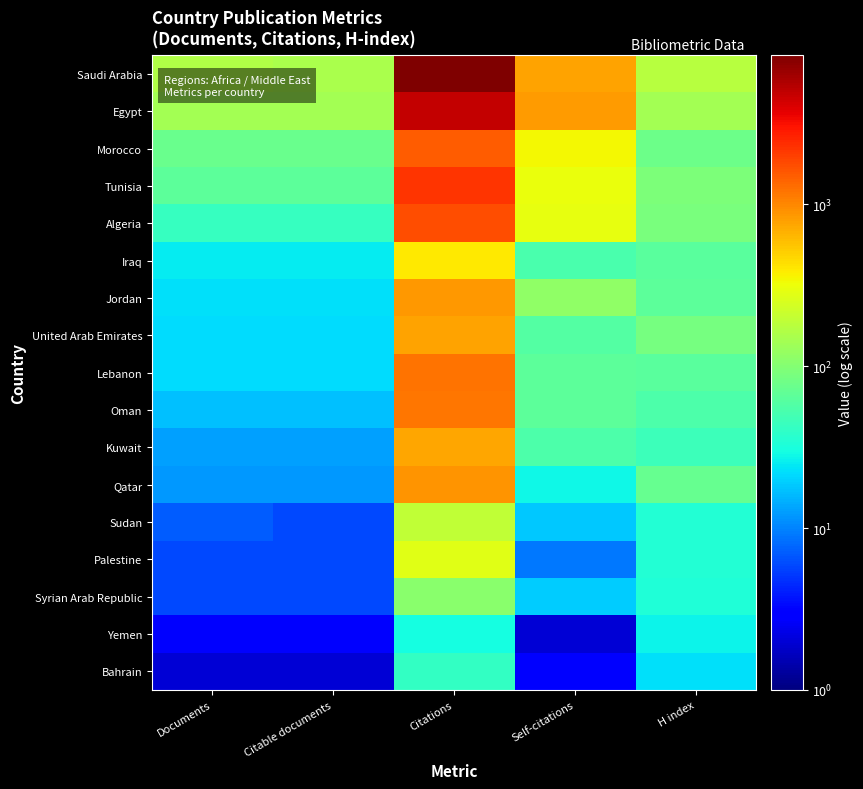

What is the maximum value shown in the chart?

8282